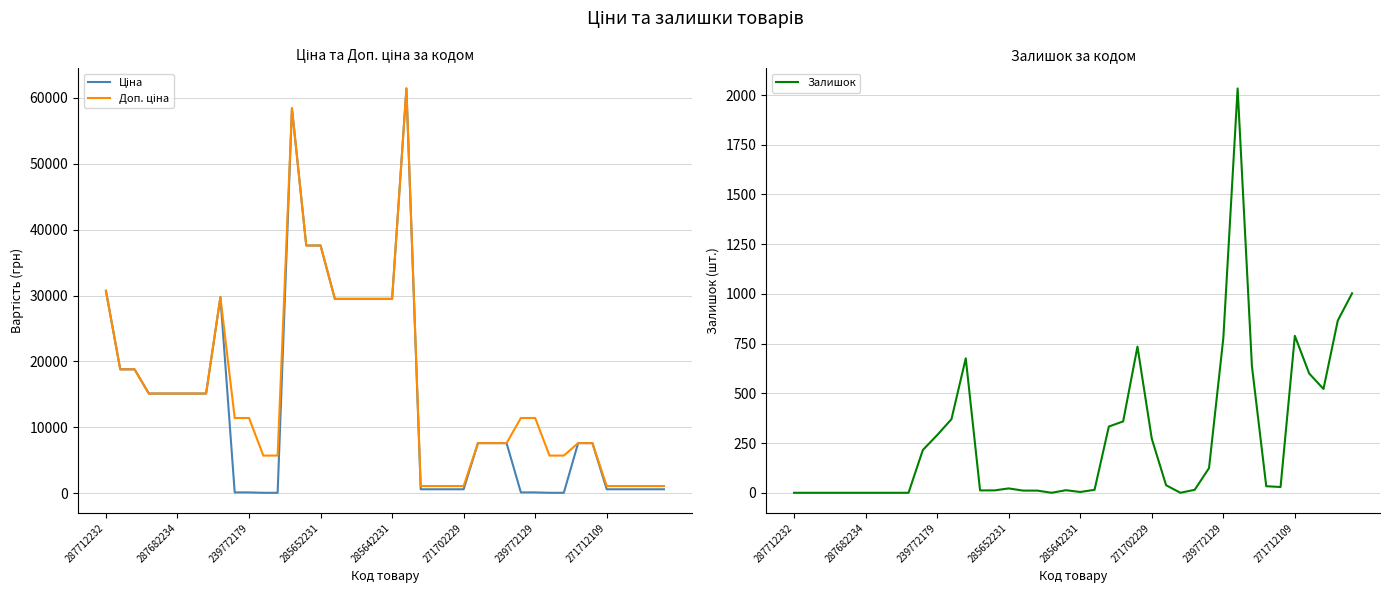

At which category is the sum across all series the highest?

21